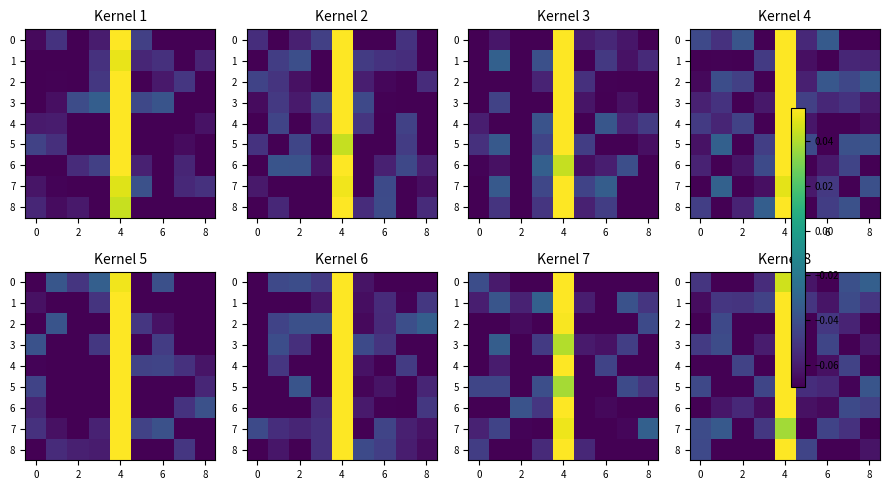

Count the number of categories in the chart.

9